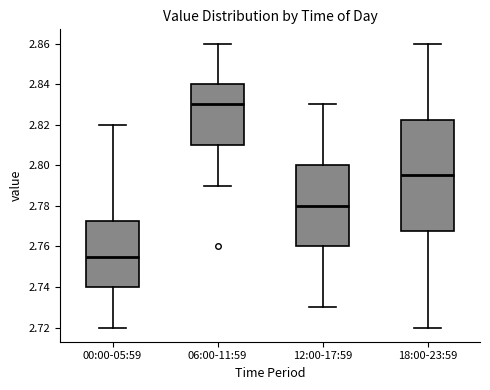

Where is the upper edge of the box for 18:00-23:59 on the y-axis? The values are not printed on the chart, so give them approximately, as read against the axis.

2.822